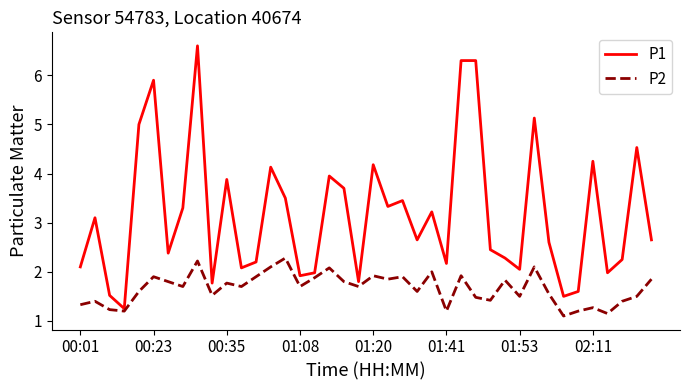

What is the highest value of the P2 series?

2.3